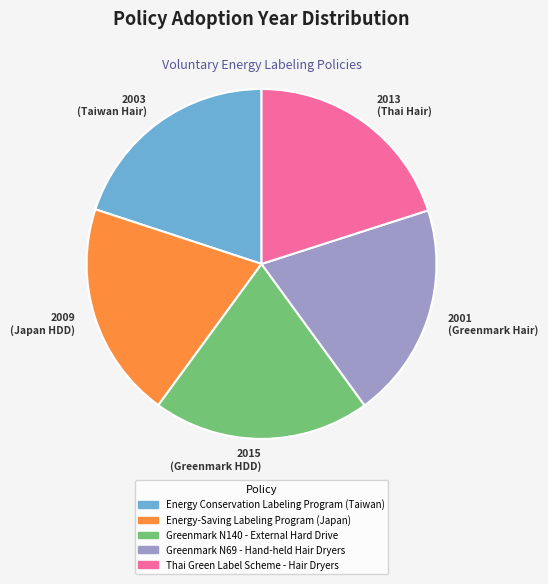

How many segments does this pie chart have?

5